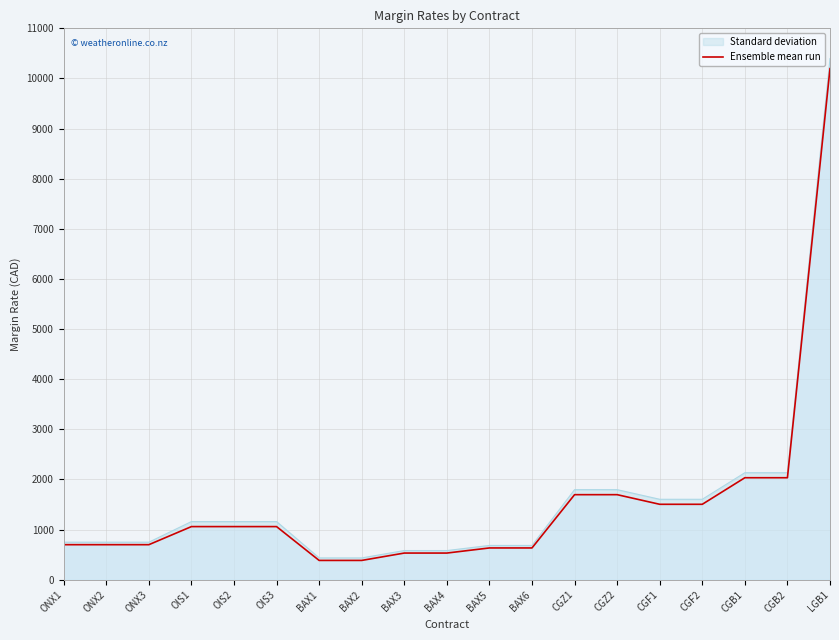

At which category does the chart reach its peak across all series?

LGB1